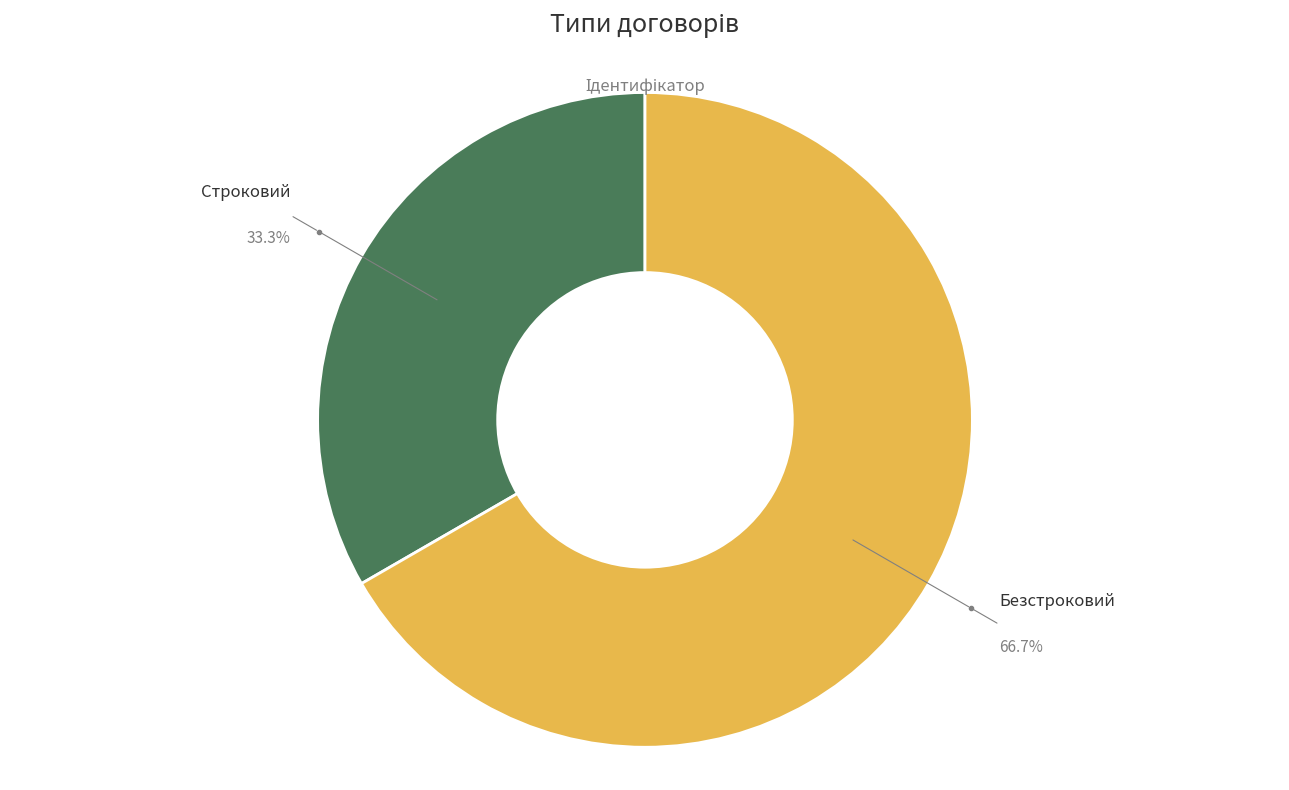

Is there a majority slice in this chart?

Yes